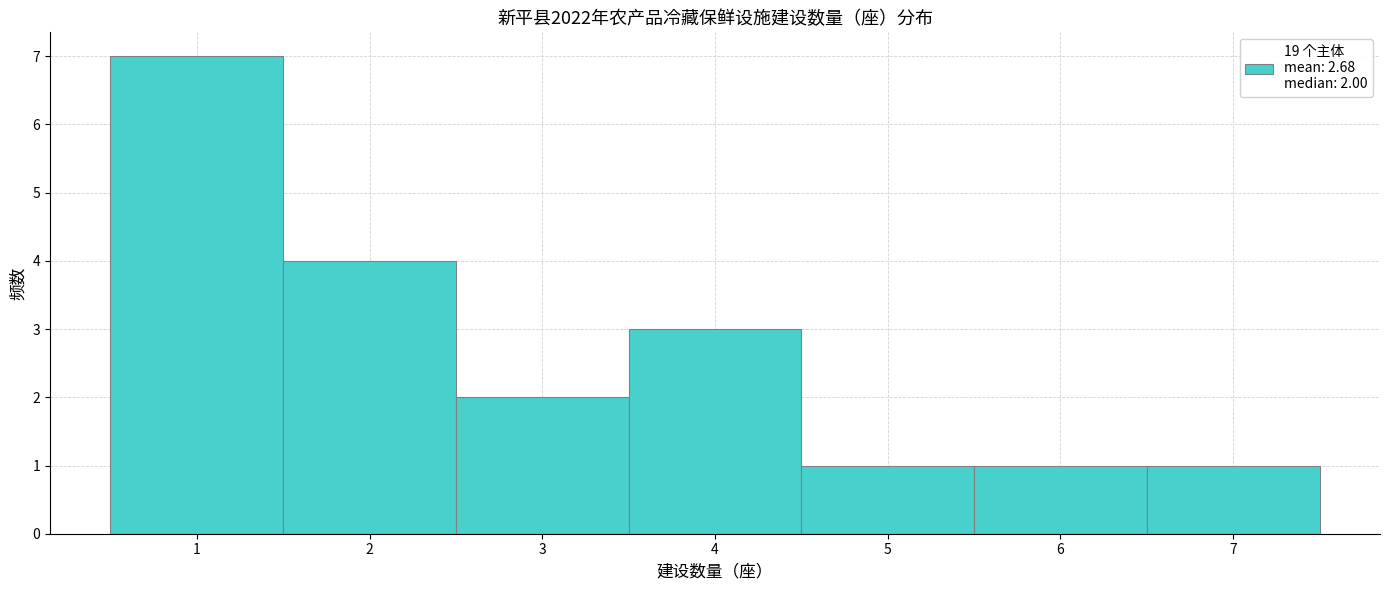

Which range on the x-axis has the tallest bar?

0.5 to 1.5